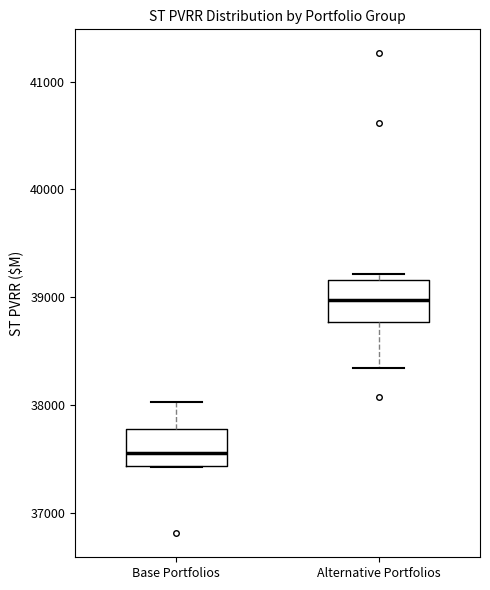

Which box's median line is the lowest?

Base Portfolios